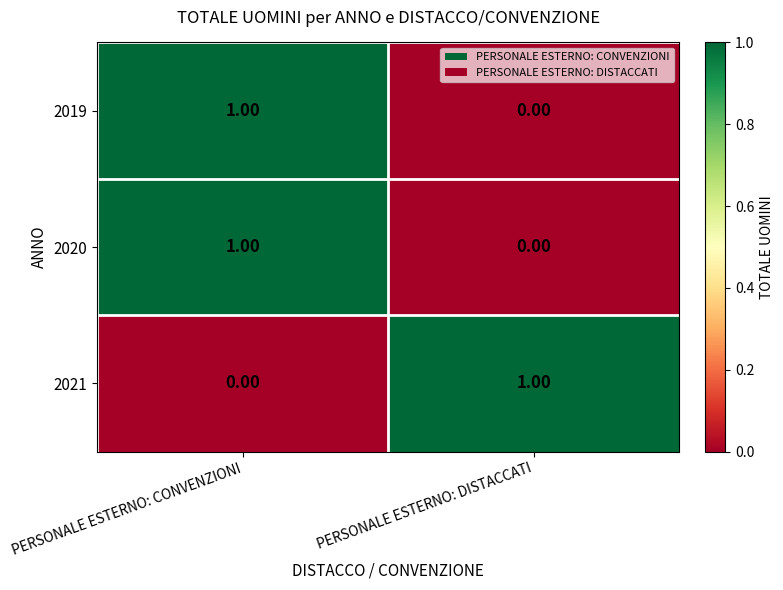

Rank the categories by 2020 value from lowest to highest.

PERSONALE ESTERNO: DISTACCATI, PERSONALE ESTERNO: CONVENZIONI